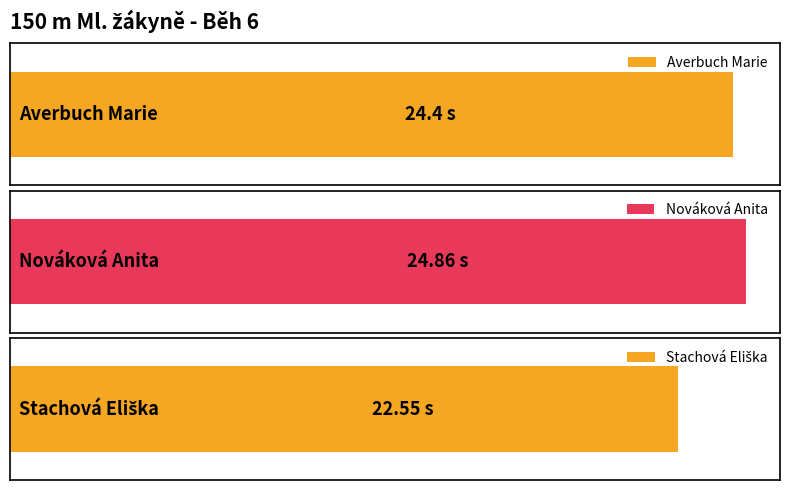

At which label is the value closest to 23?

Stachová Eliška